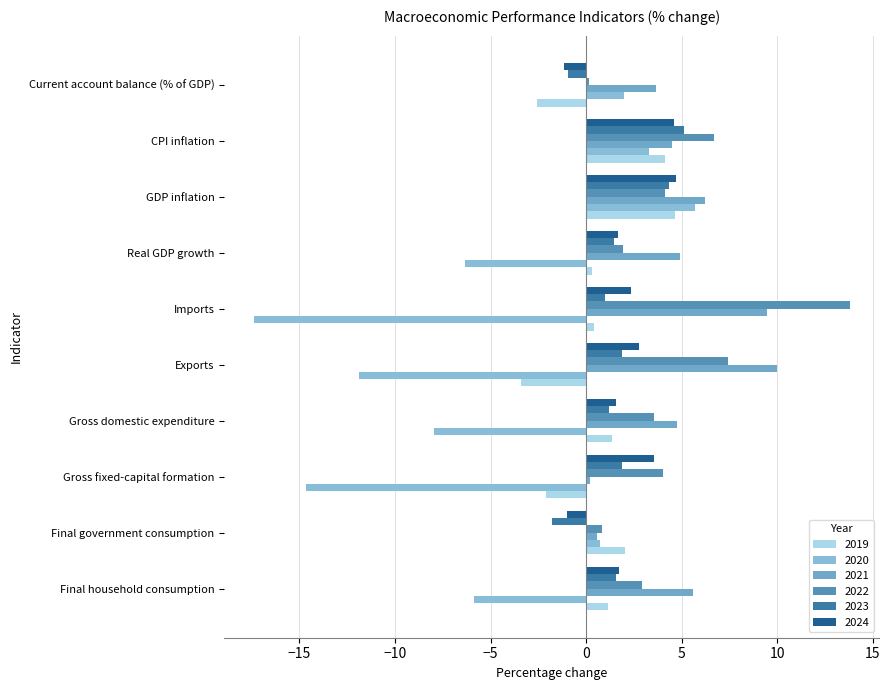

True or false: 2024 has a value of -0.6 at Current account balance (% of GDP).

False